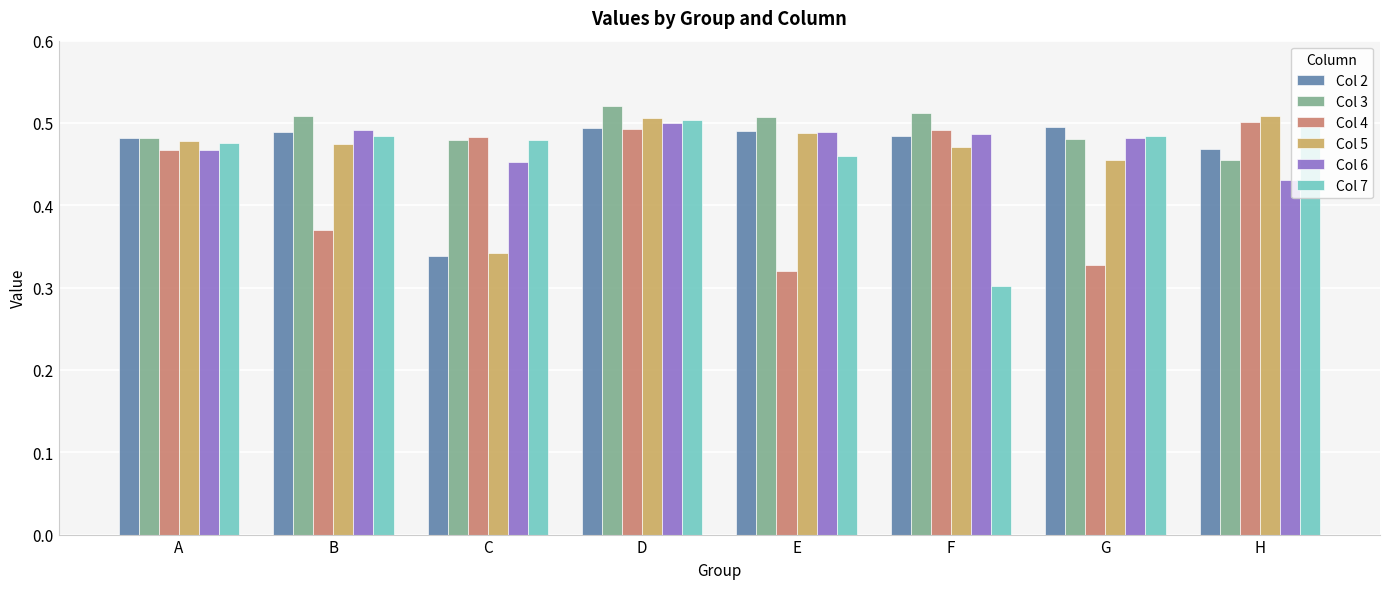

What is the sum of all Col 6 values?

3.8